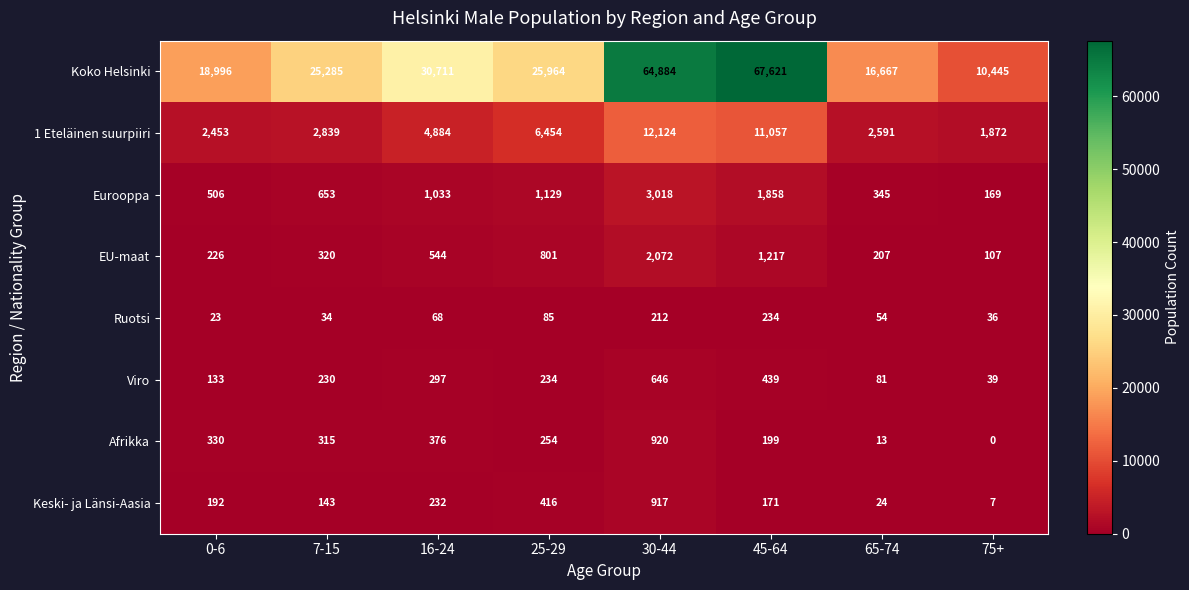

What is the sum of all 1 Eteläinen suurpiiri values?

44274